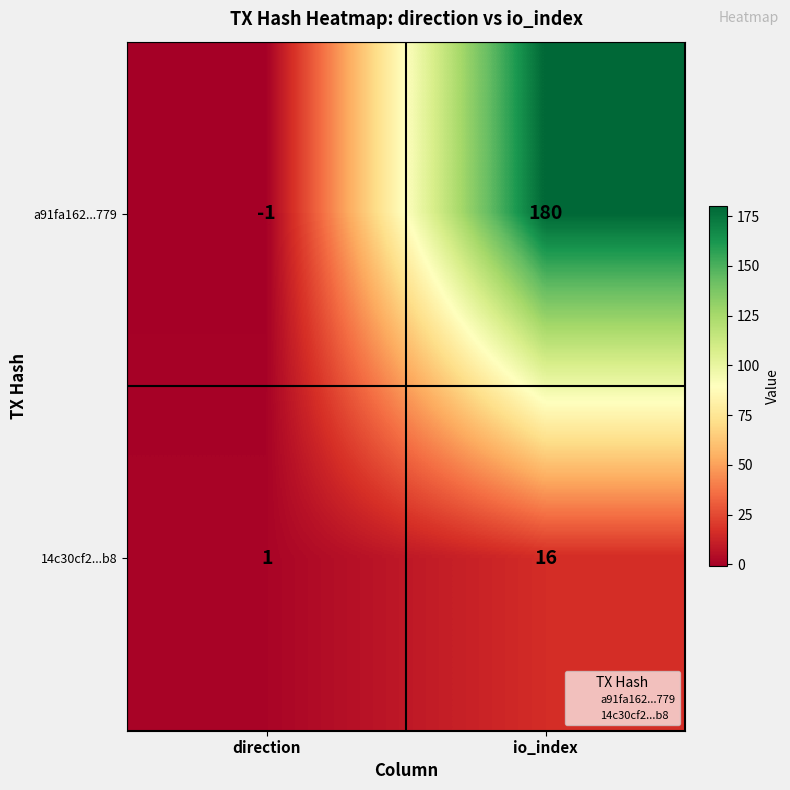

Which series has the largest total across all categories?

a91fa162...779